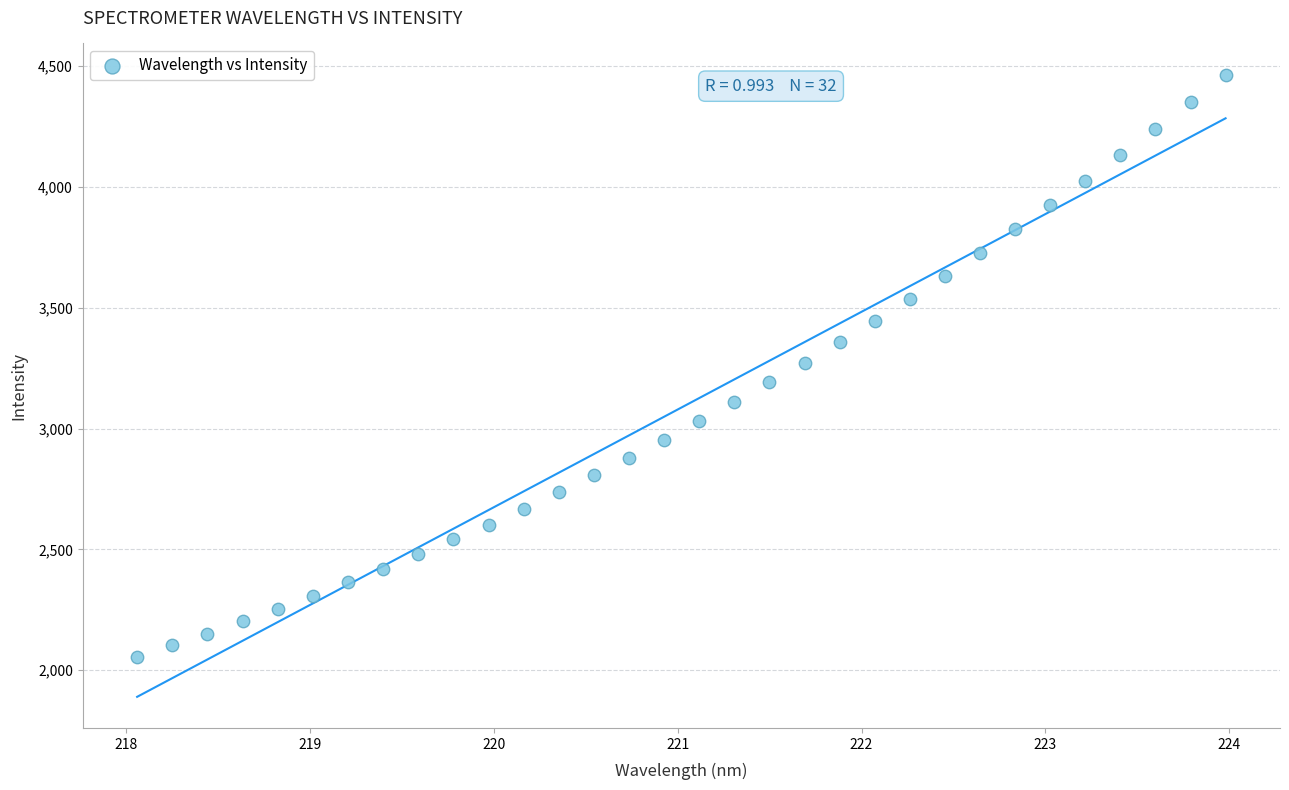

What is the range of Y values (max minus min)?

2408.5